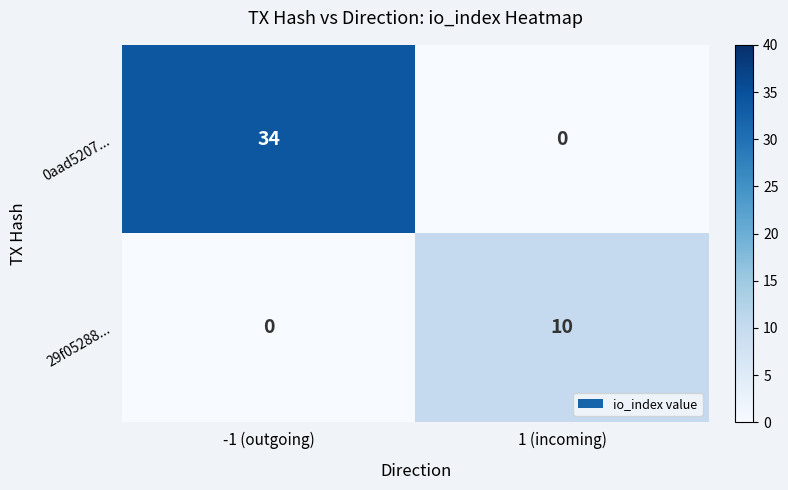

Reading right to left, extract all data points from this chart.

0aad5207...: 0	34
29f05288...: 10	0